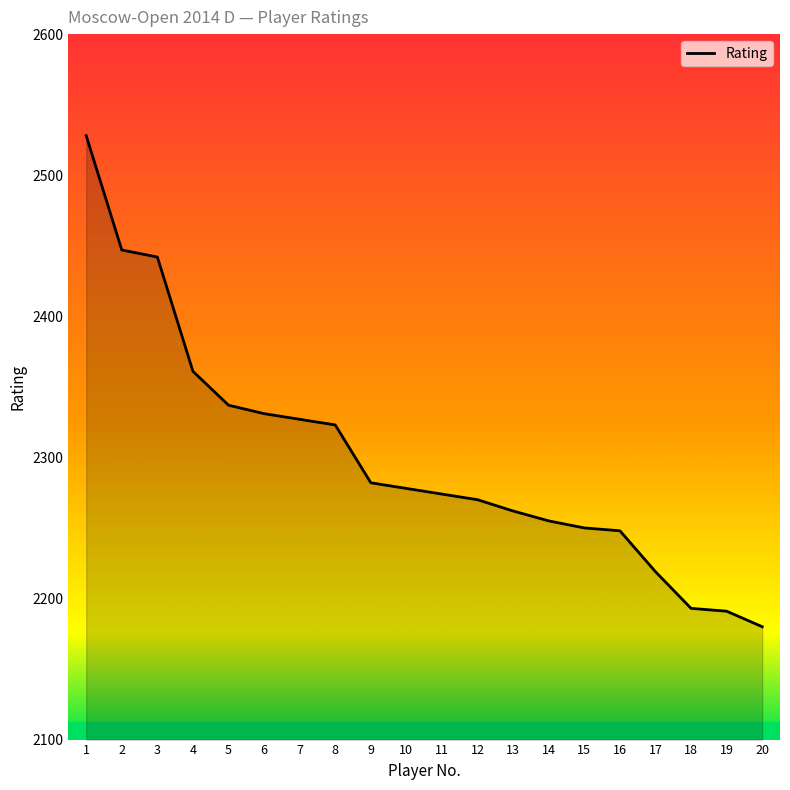

Which label corresponds to the smallest value in the chart?

20